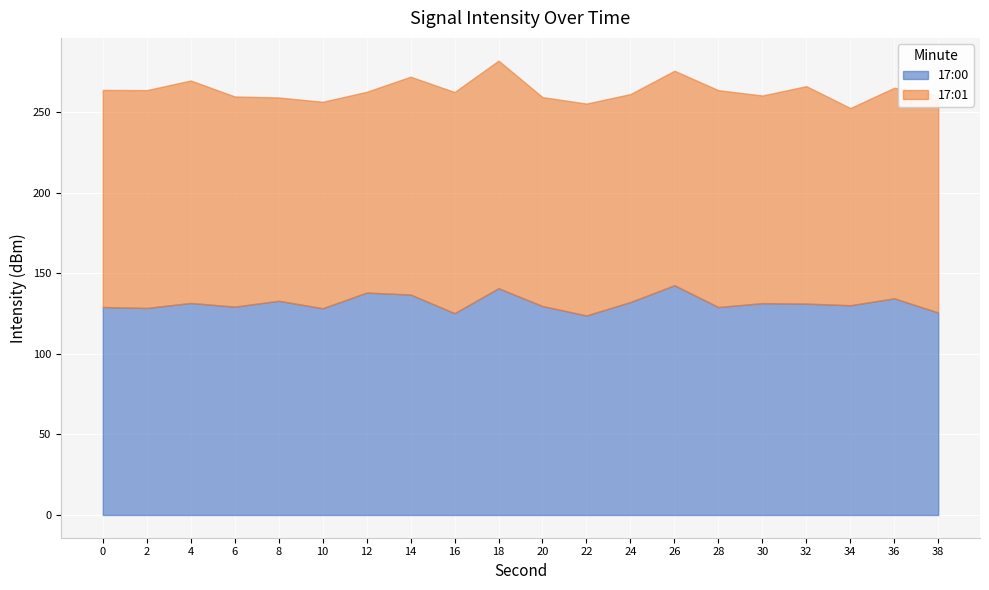

True or false: 17:00 has a value of 134.4 at 36.

True